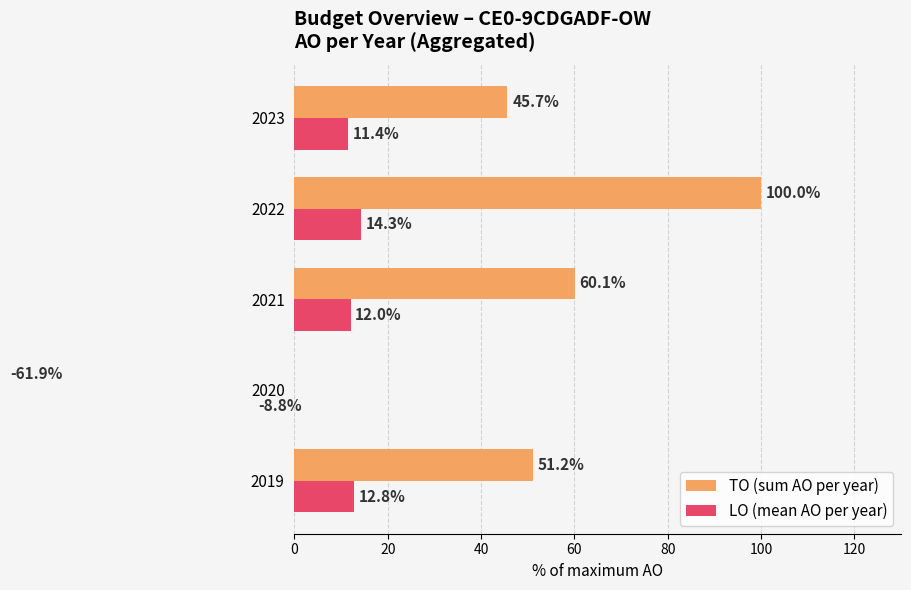

What is the minimum value for LO (mean AO per year)?

-8.8